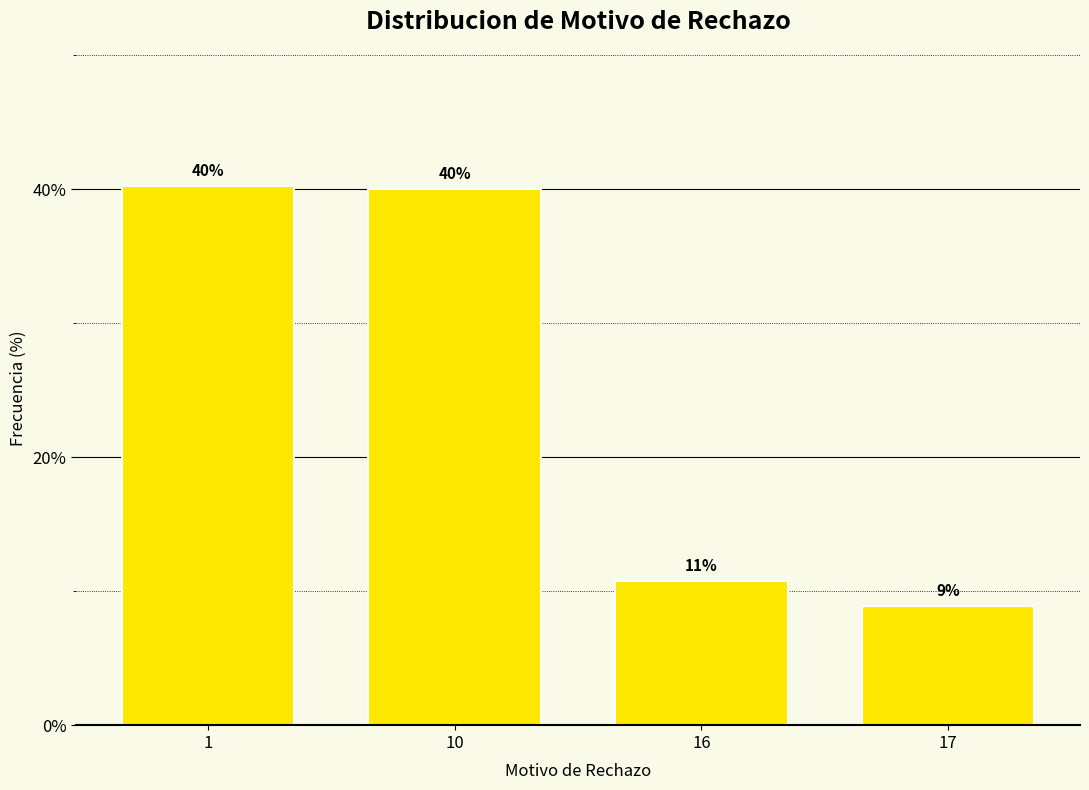

What is the maximum value shown in the chart?

40.2